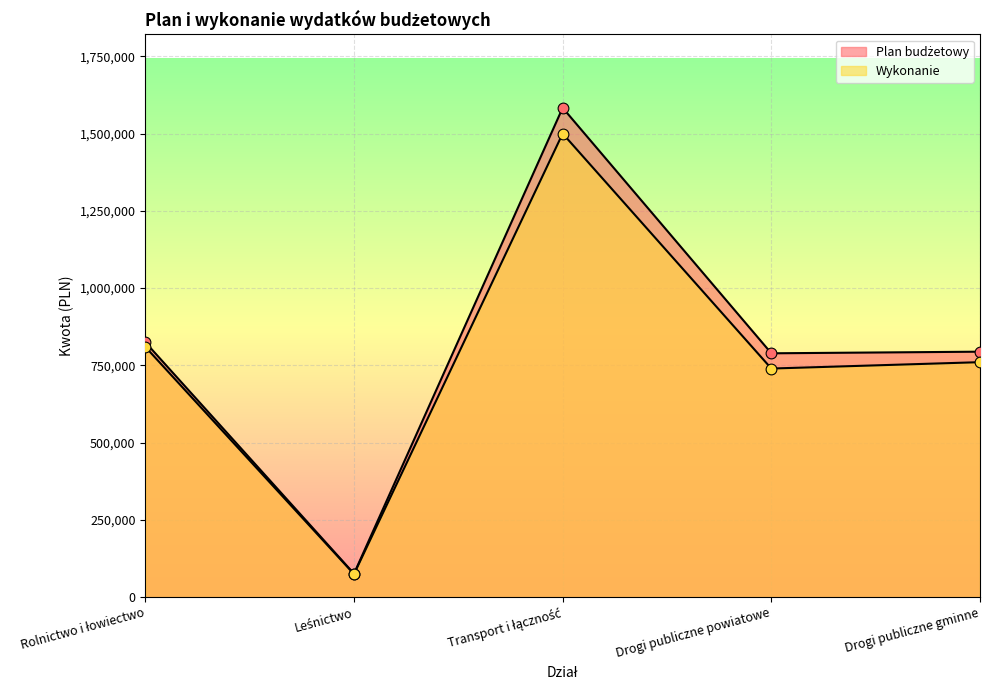

At which category is the sum across all series the highest?

Transport i łączność